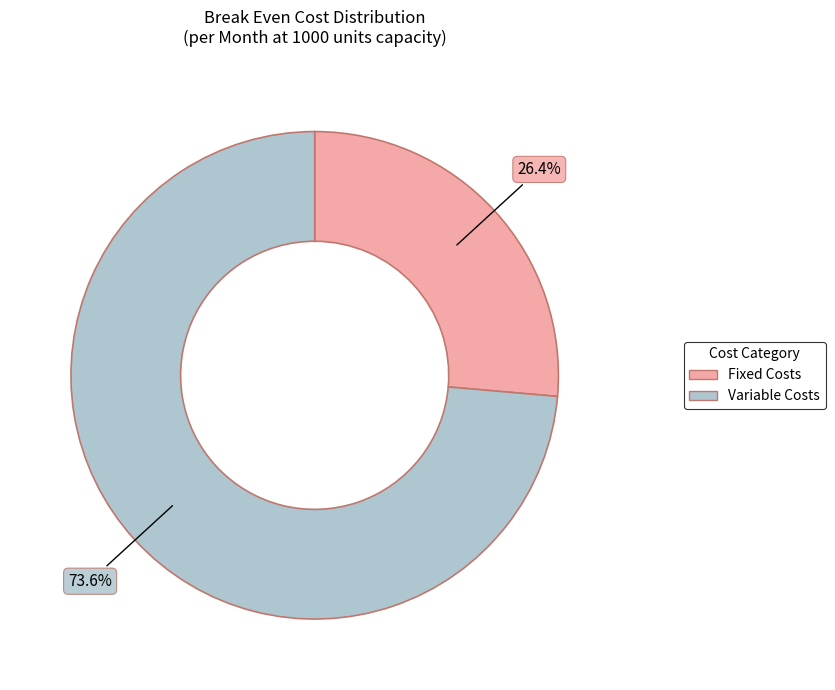

Rank the categories by value from lowest to highest.

Fixed Costs, Variable Costs